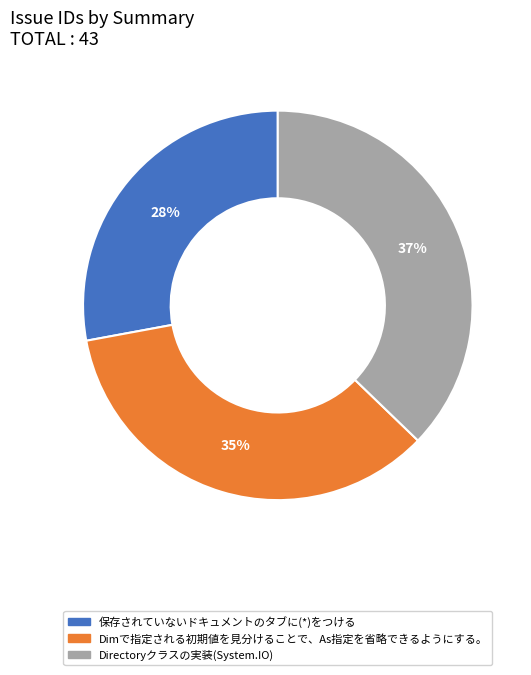

Count the number of slices in the pie.

3